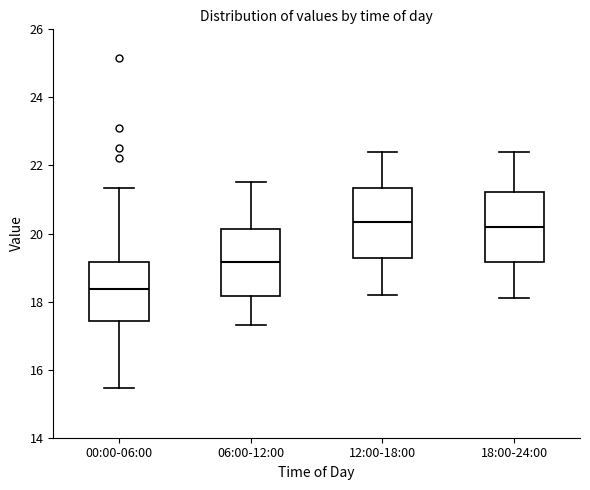

Reading left to right, read every box against the y-axis: the position of its median line, the range the box covers, and the ends of its whiskers. The values are not printed on the chart, so give them approximately, as read against the axis.

00:00-06:00: median 18.4, box 17.4 to 19.2, whiskers 15.4 to 21.4
06:00-12:00: median 19.2, box 18.2 to 20.2, whiskers 17.4 to 21.6
12:00-18:00: median 20.4, box 19.2 to 21.4, whiskers 18.2 to 22.4
18:00-24:00: median 20.2, box 19.2 to 21.2, whiskers 18.2 to 22.4